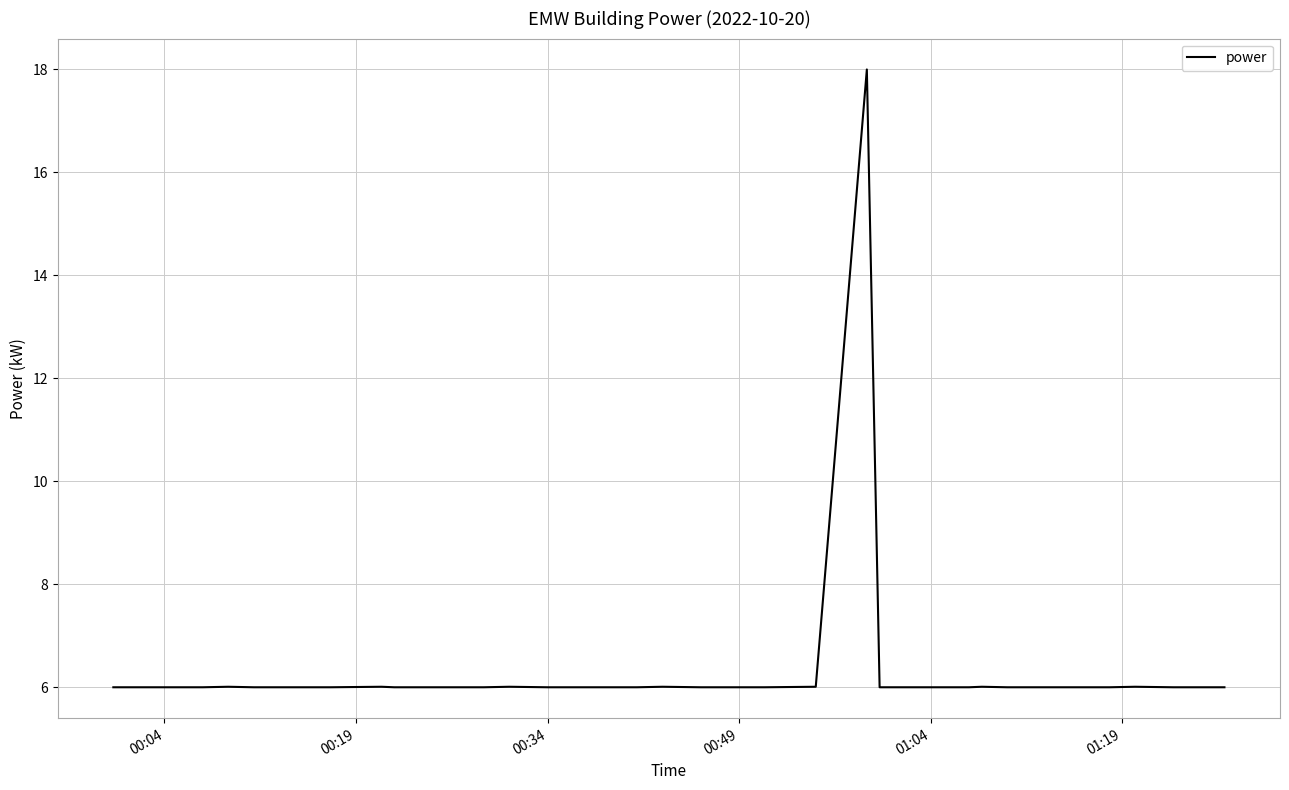

What is the maximum value shown in the chart?

18.0